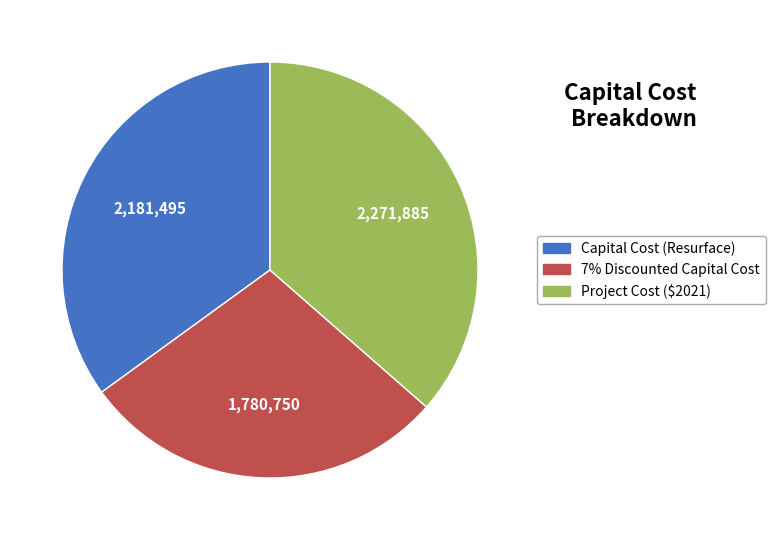

What is the ratio of the value at 7% Discounted Capital Cost to the value at Project Cost ($2021)?

0.8